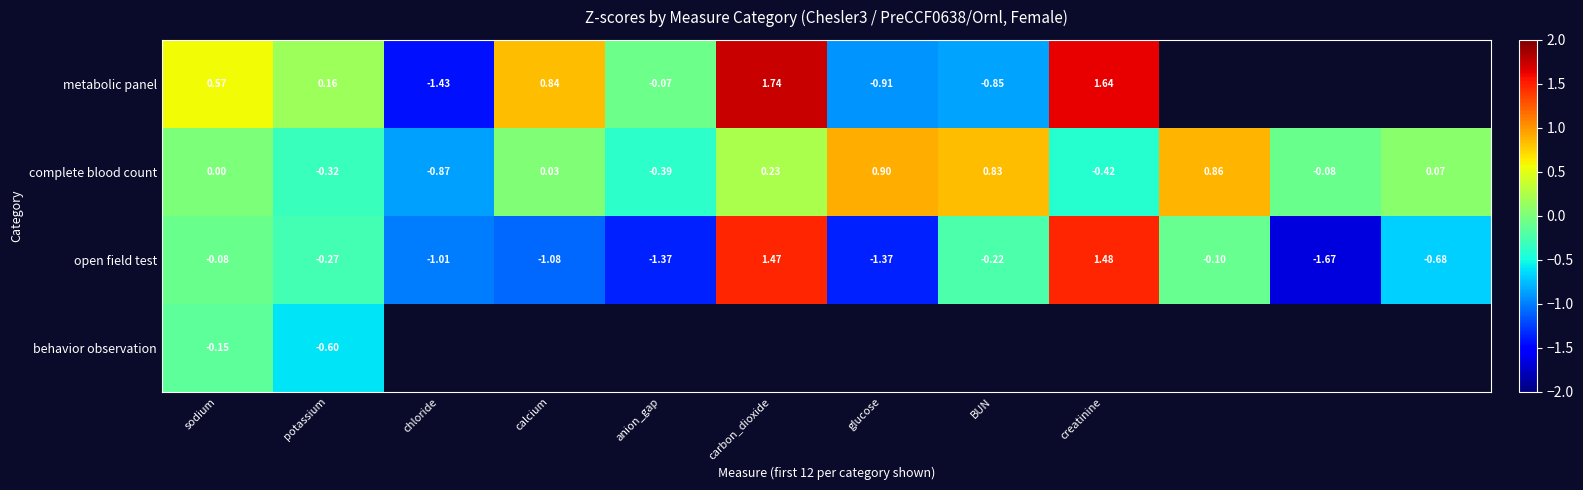

At how many categories does at least one series exceed 0?

9